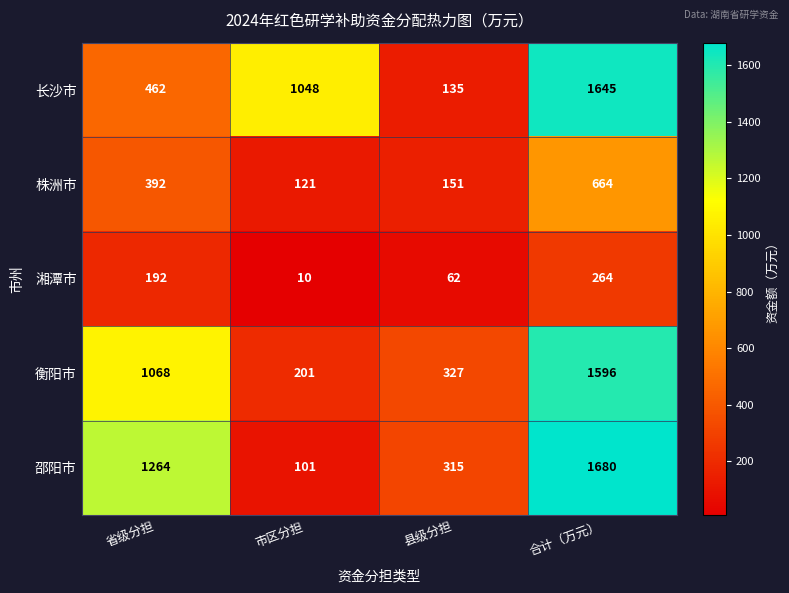

How many series are shown in this chart?

5